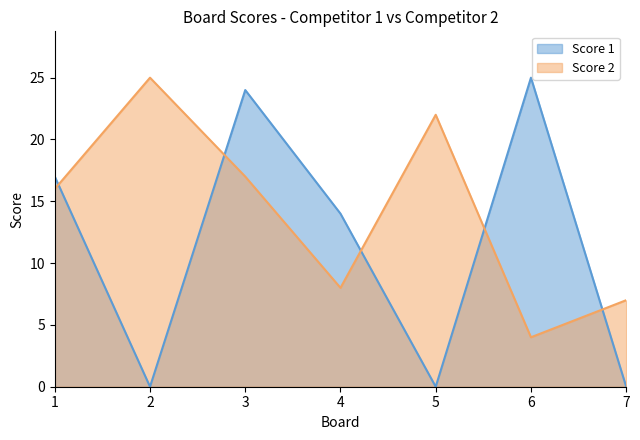

What are all the series names shown in the legend?

Score 1, Score 2